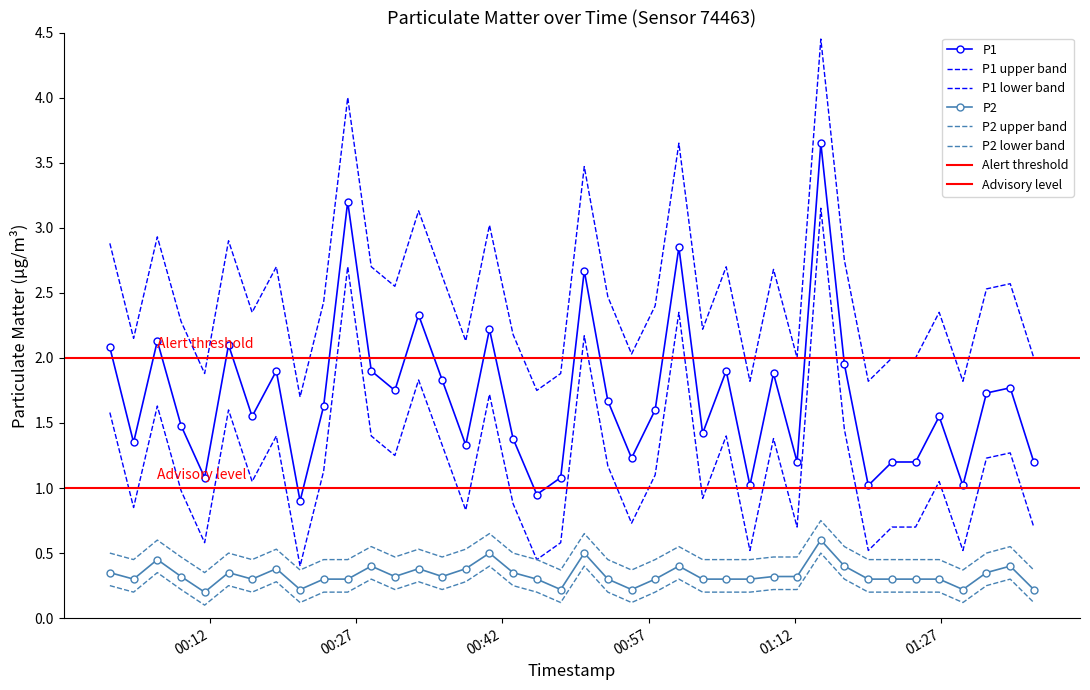

What position from the right is 2024-03-29T00:38:15?

25